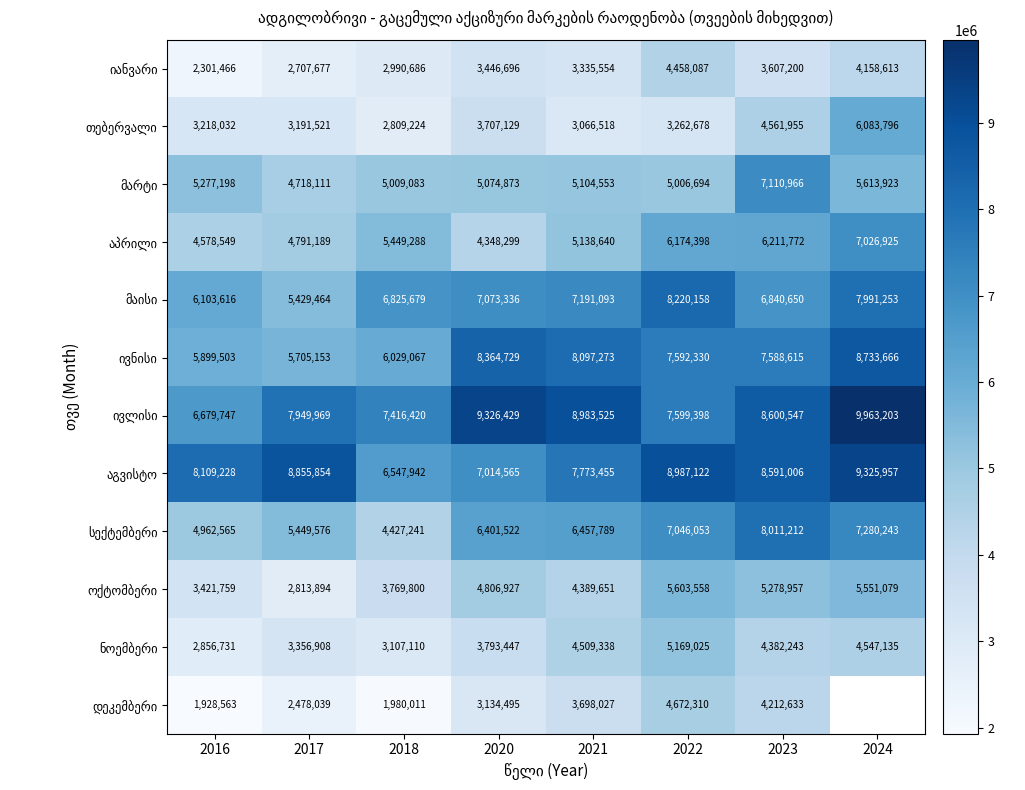

The value of თებერვალი at 2018 is 1331183.6. True or false?

False